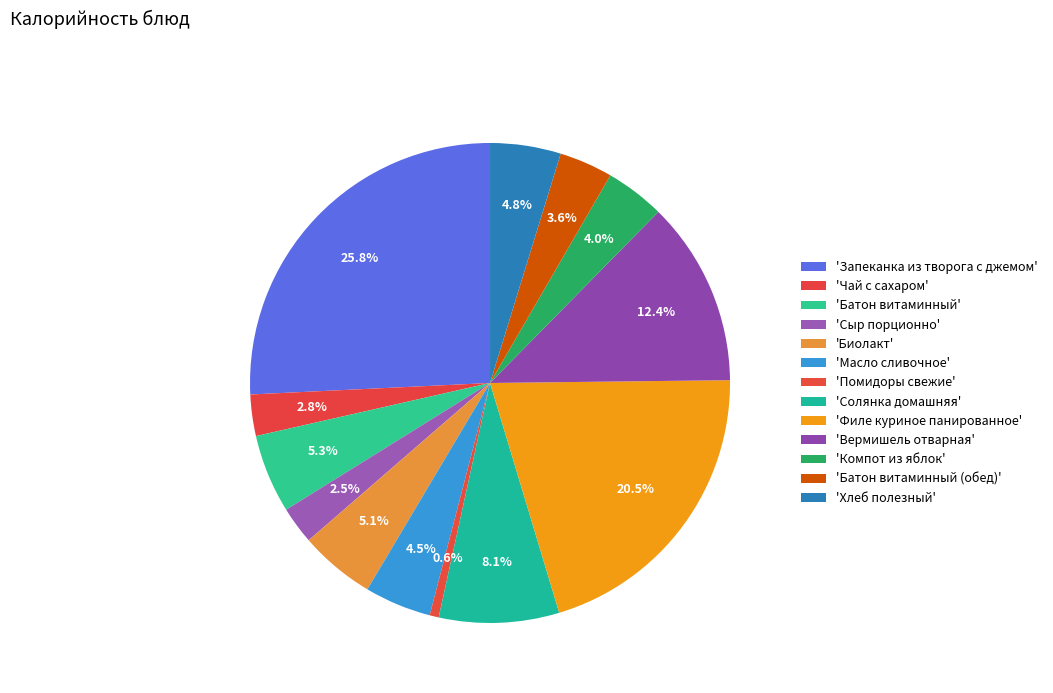

How many slices are in this pie chart?

13